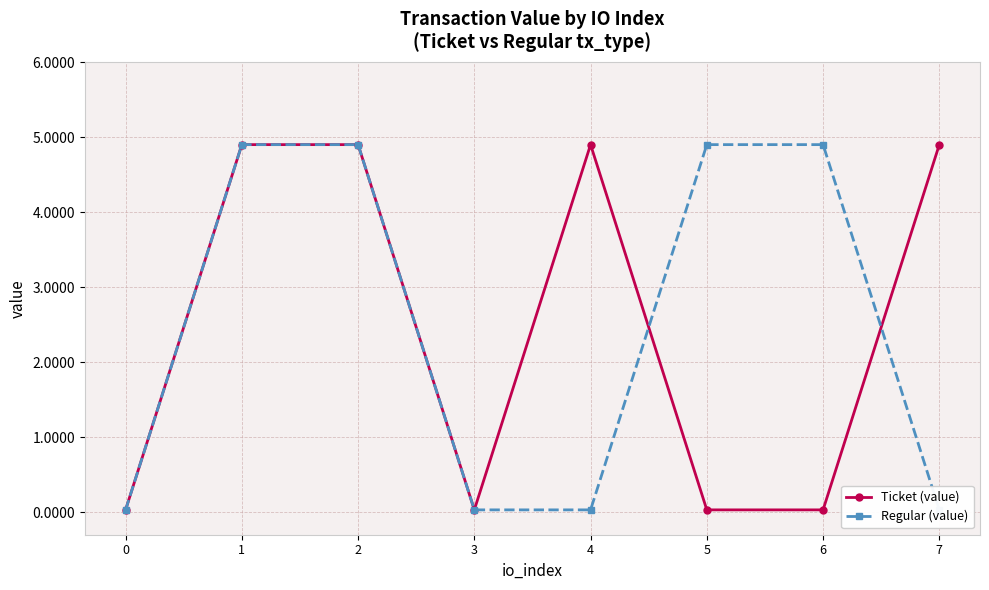

Is this an area chart (filled region under the line)?

No